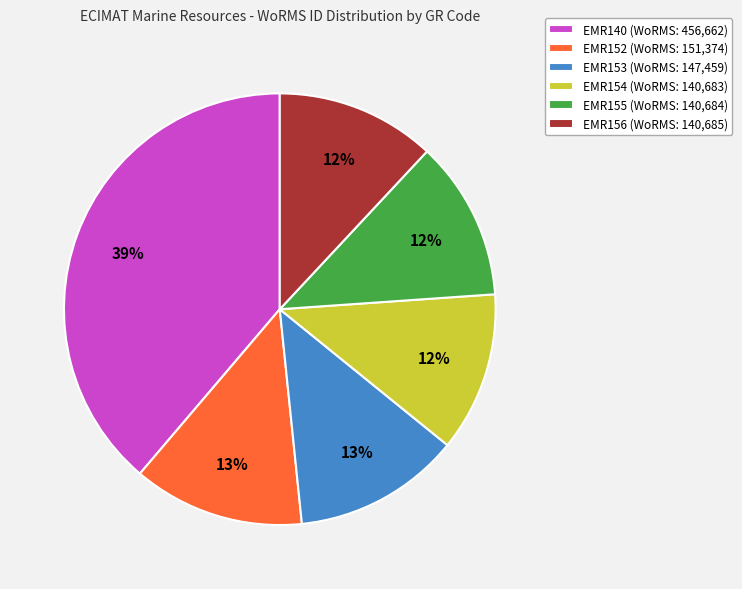

What percentage is the EMR156 slice, to the nearest percent?

12%